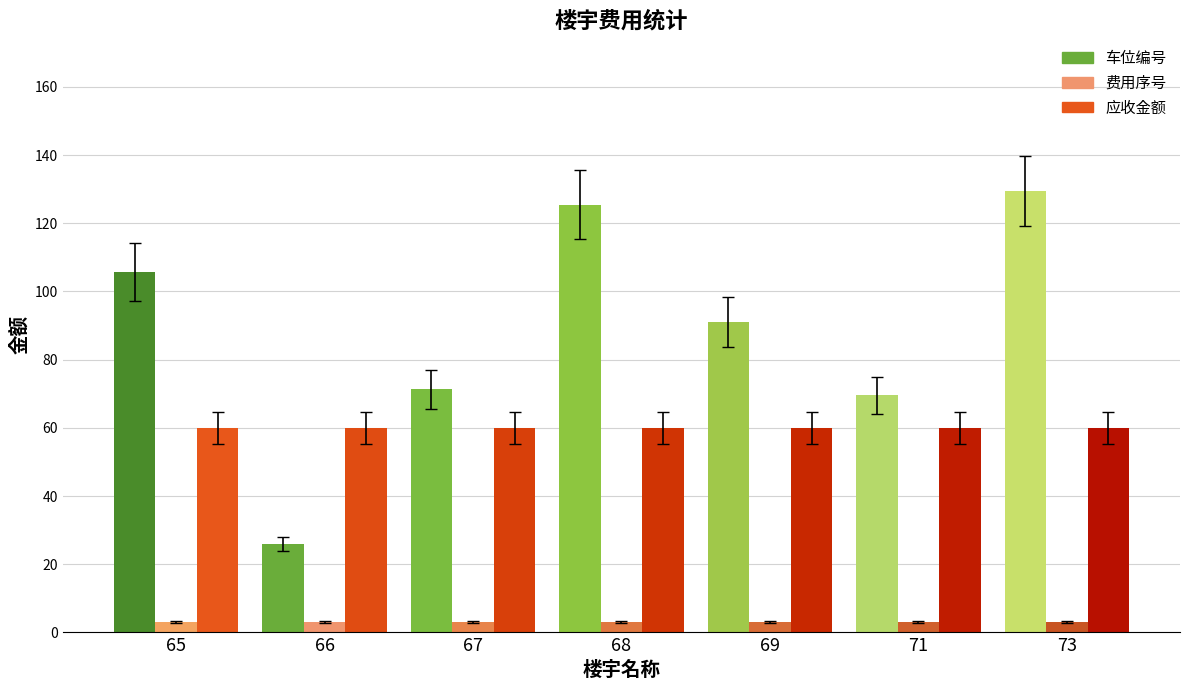

Which category has the highest value in the 费用序号 series?

65